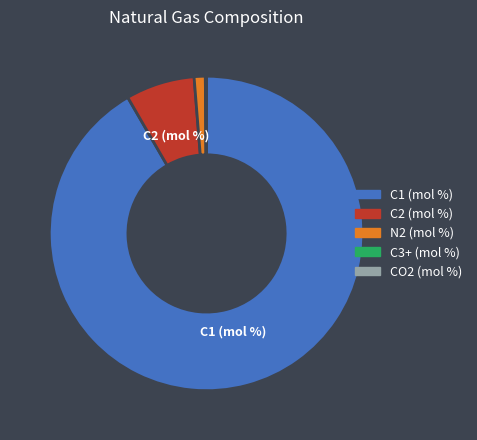

Which category has the biggest portion of the pie?

C1 (mol %)